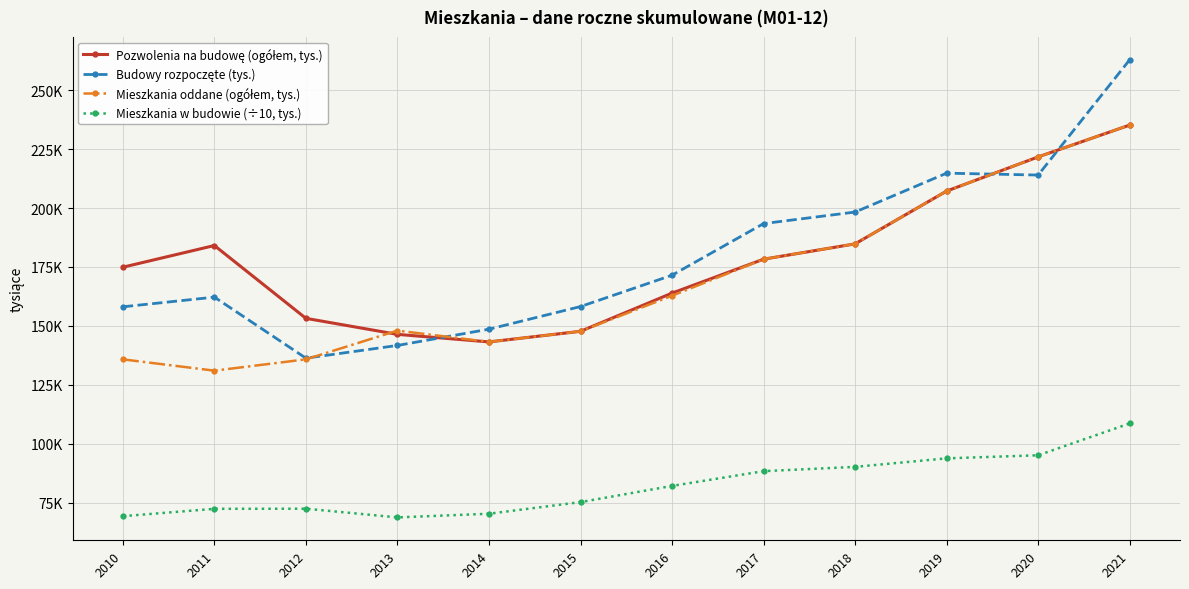

Does the chart have visible grid lines?

Yes